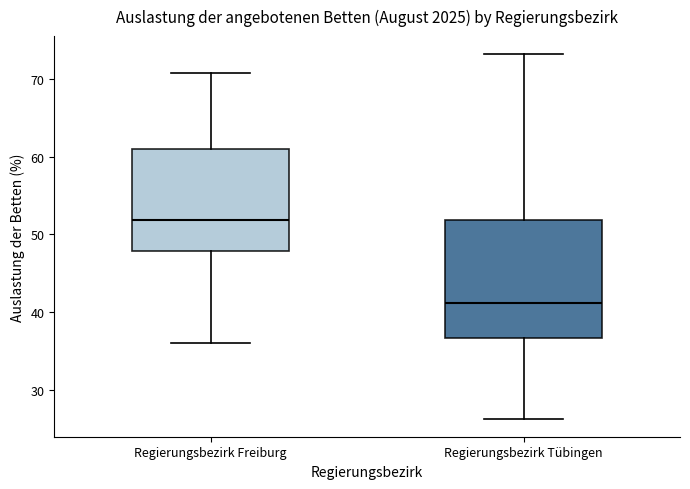

Comparing the boxes themselves (not the whiskers), which one is the tallest?

Regierungsbezirk Tübingen